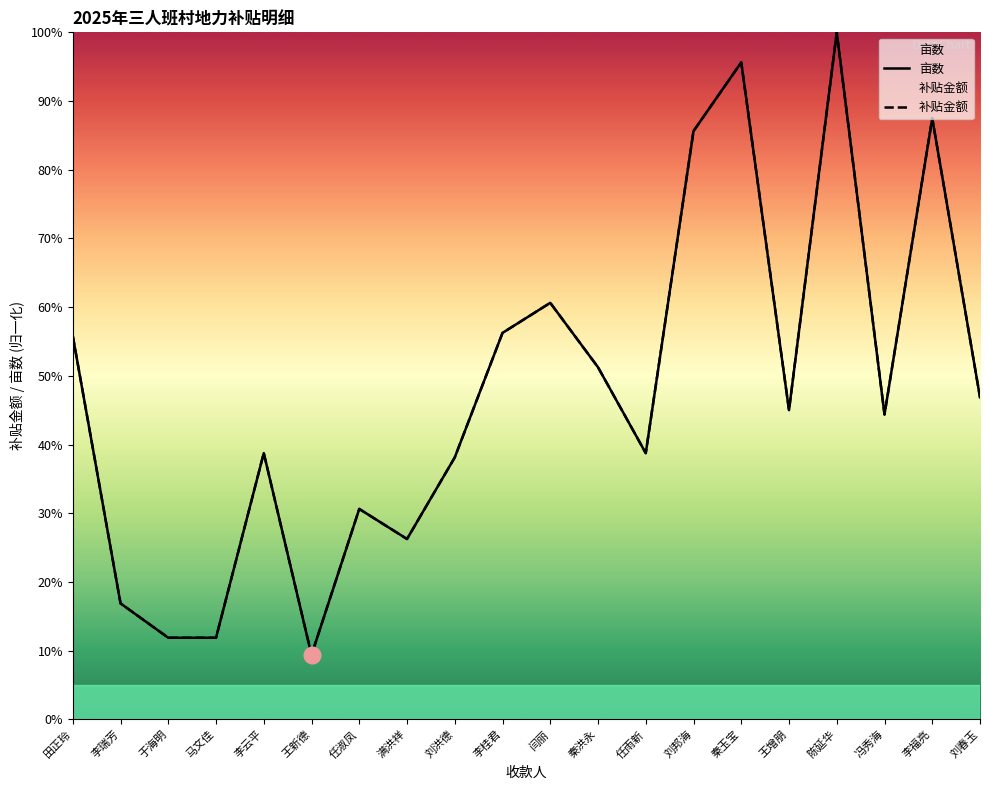

What is the label of the 2nd point from the right?

李福亮